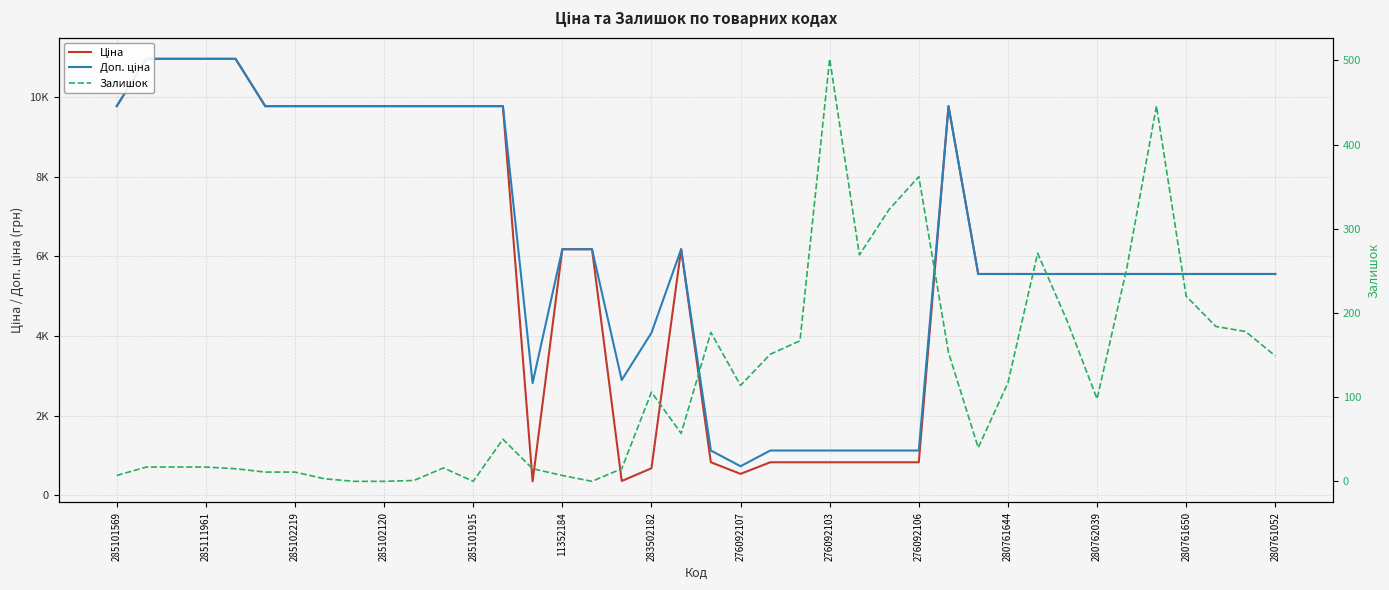

What are all the series names shown in the legend?

Ціна, Доп. ціна, Залишок